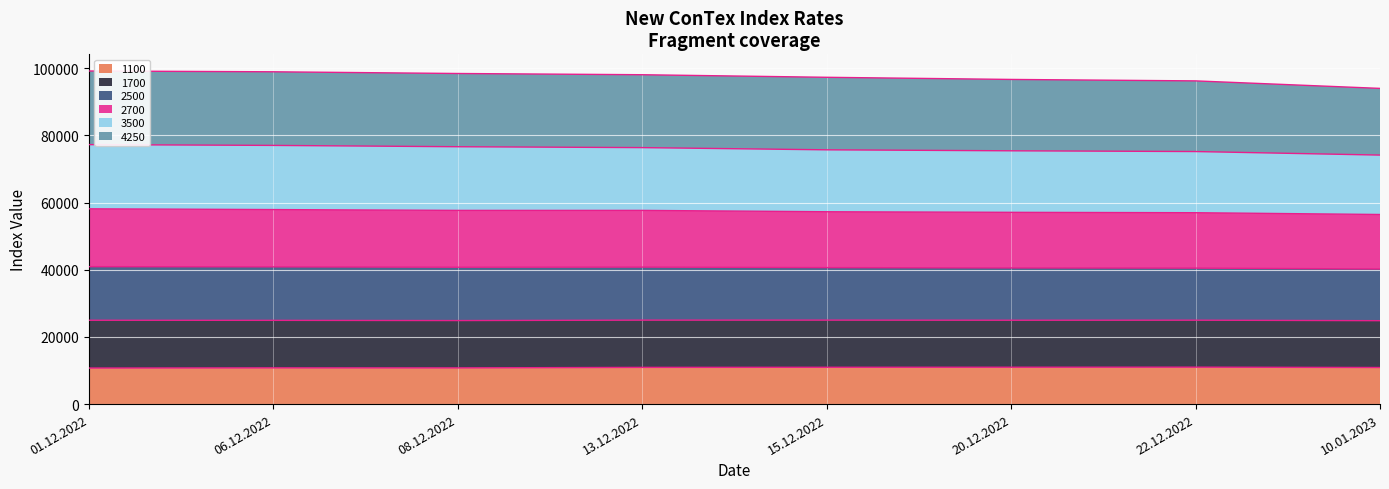

At which category does the chart reach its peak across all series?

01.12.2022